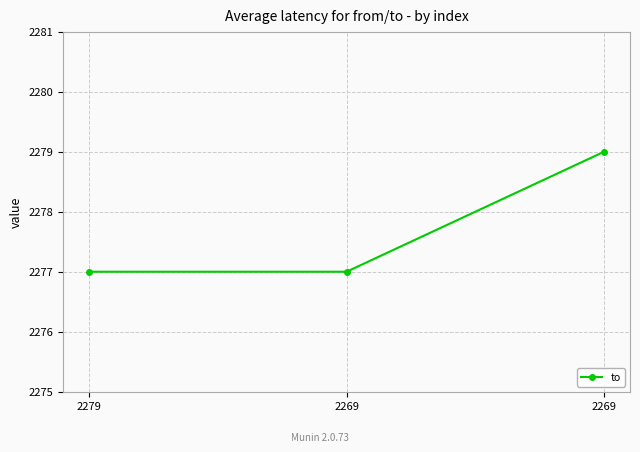

Does the chart have visible grid lines?

Yes